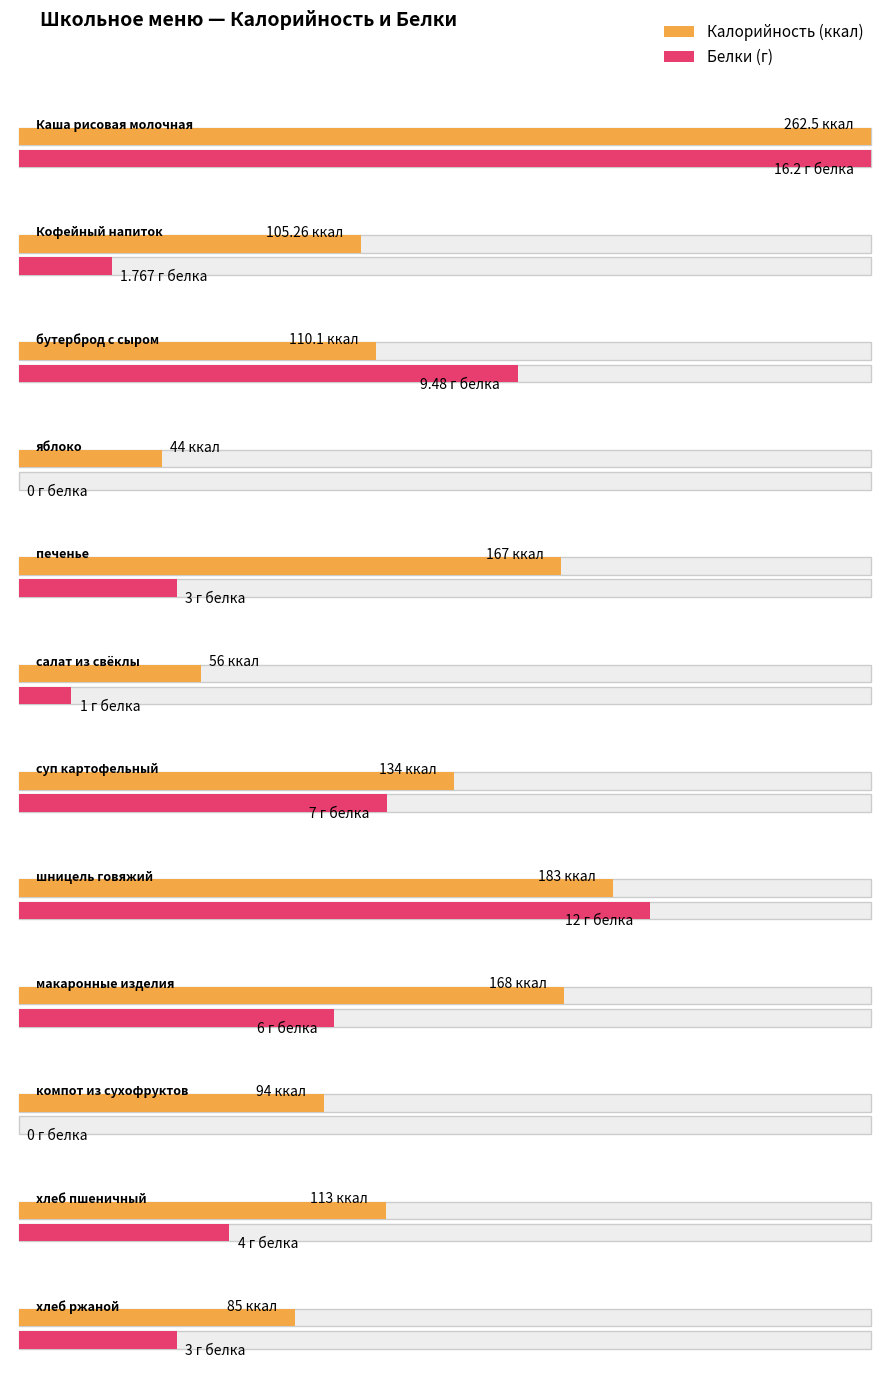

What is the greatest value displayed?

262.5